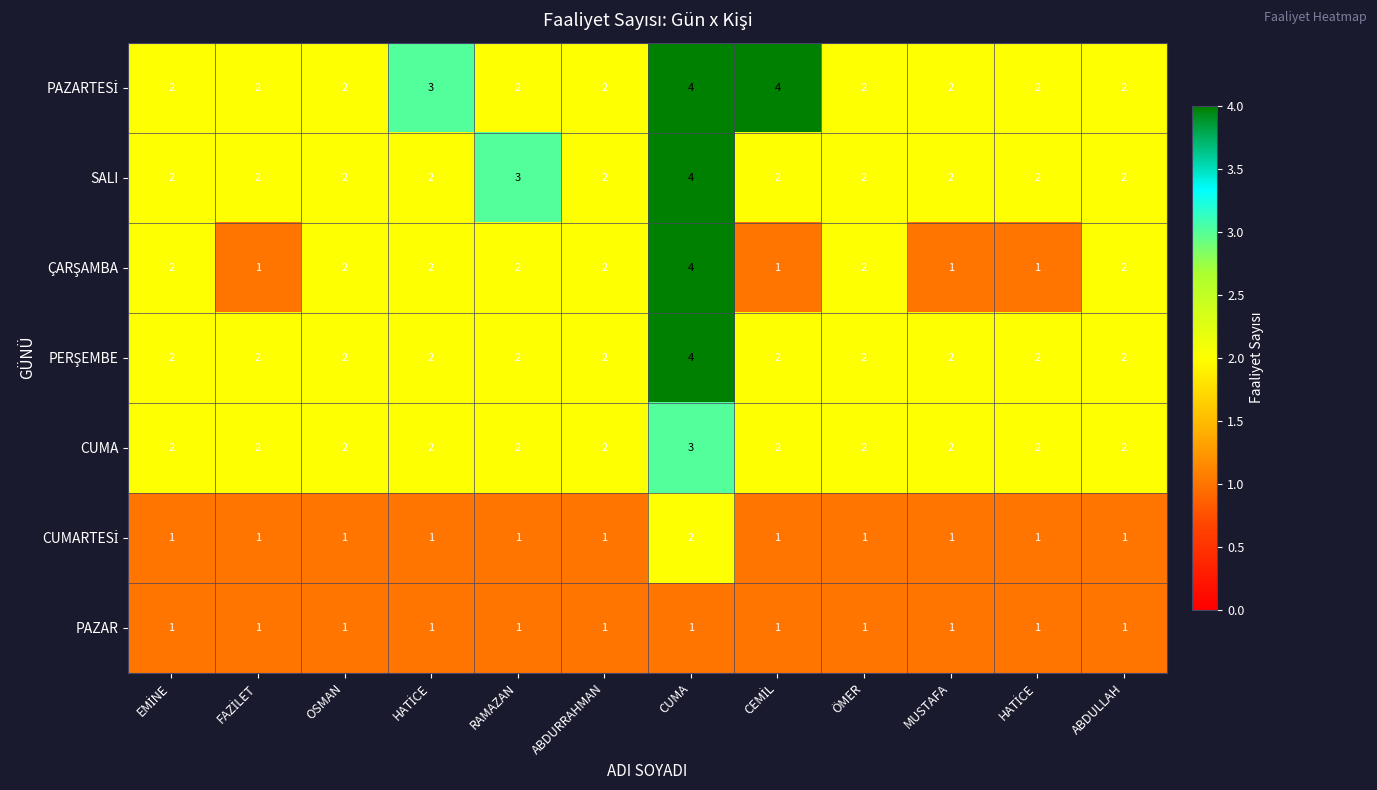

How many series are shown in this chart?

7